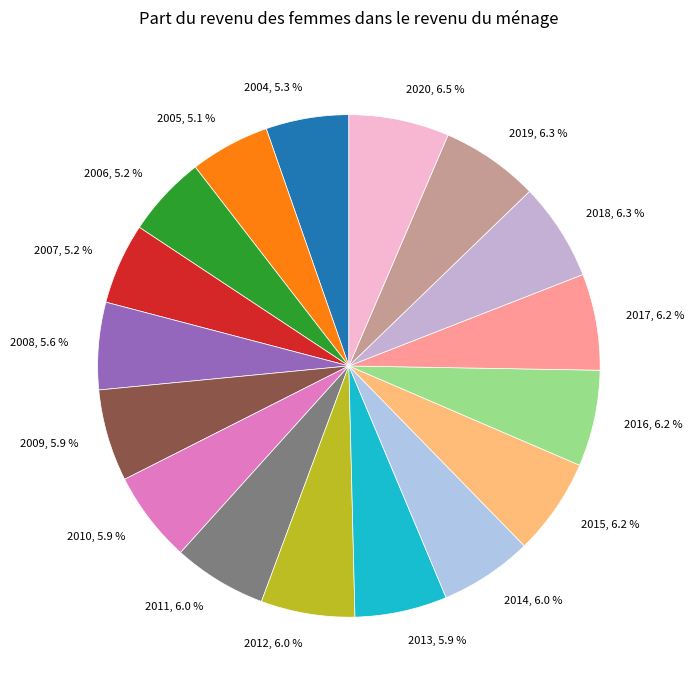

To the nearest percent, what is the difference between the 2016 and 2006 slice percentages?

1%